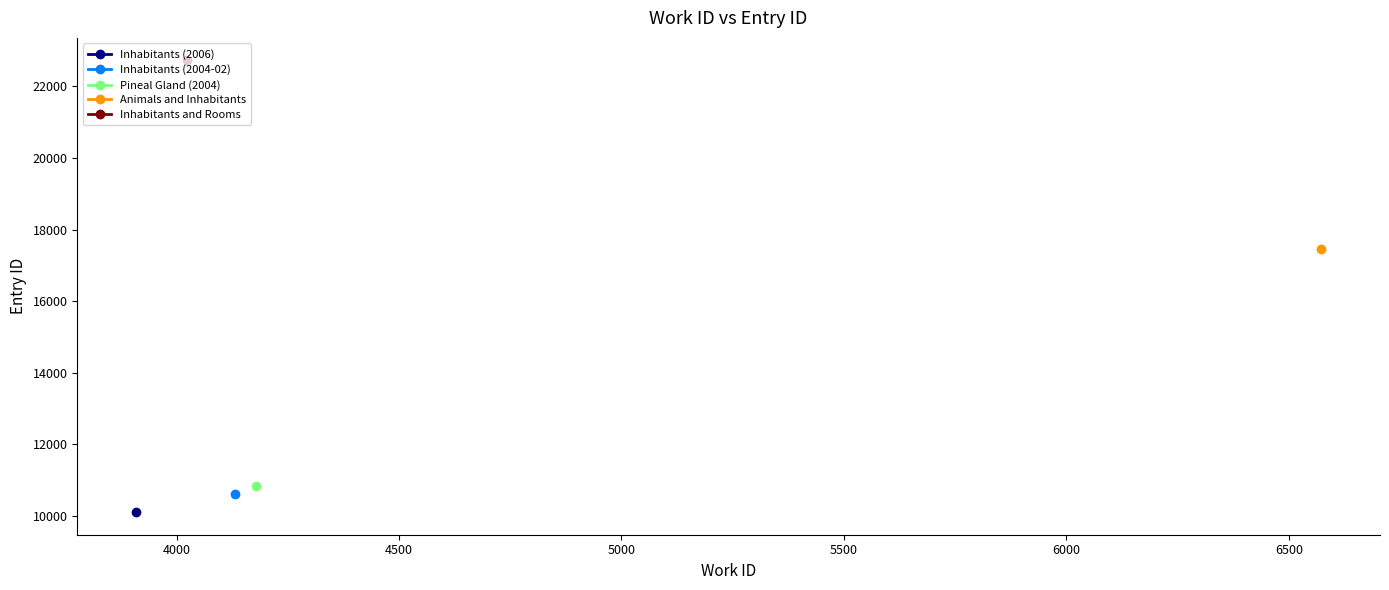

Is the value of Inhabitants (2004-02) at 3910 greater than the value of Inhabitants (2006) at 3910?

Yes